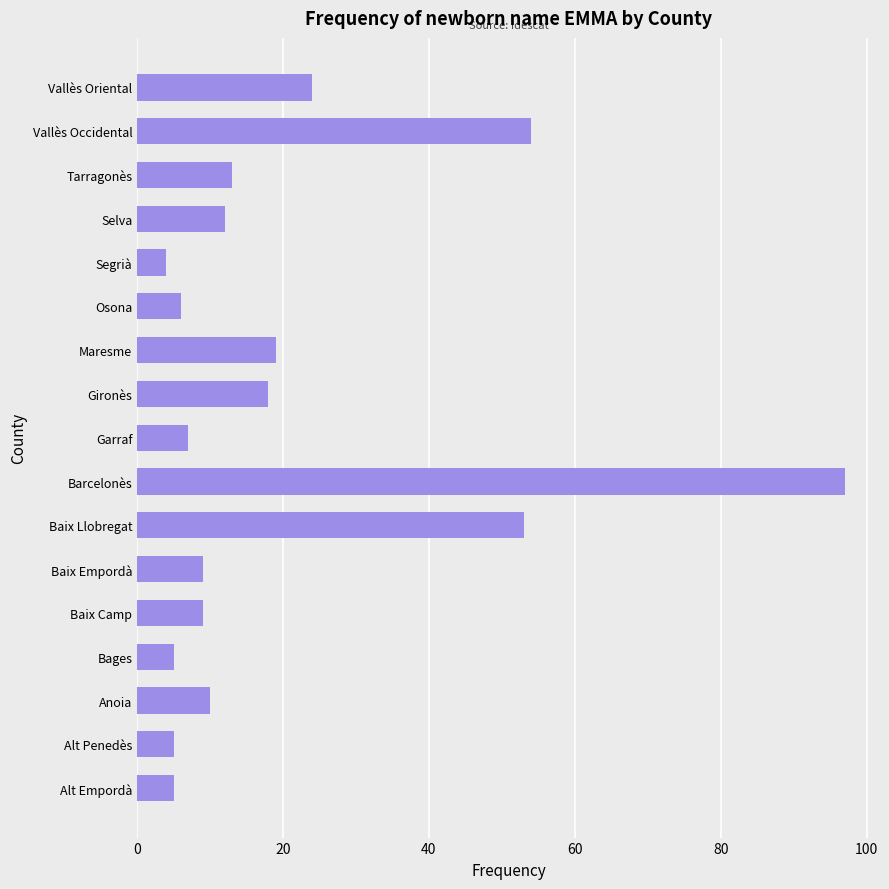

True or false: the data shows 5 at Bages.

True